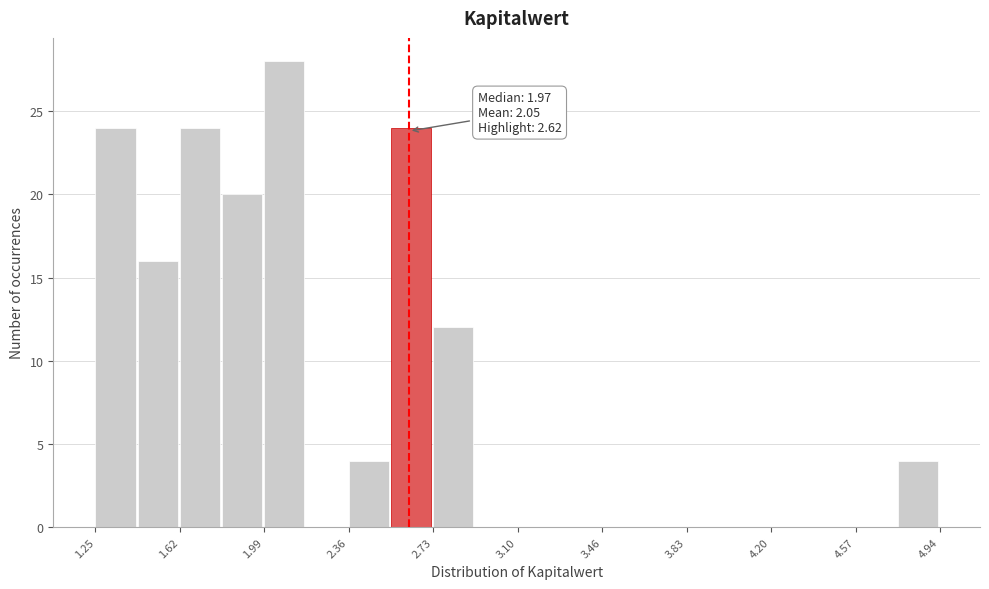

Around what value on the x-axis is the tallest bar? Give the approximate position of its centre, as read against the axis.

2.10